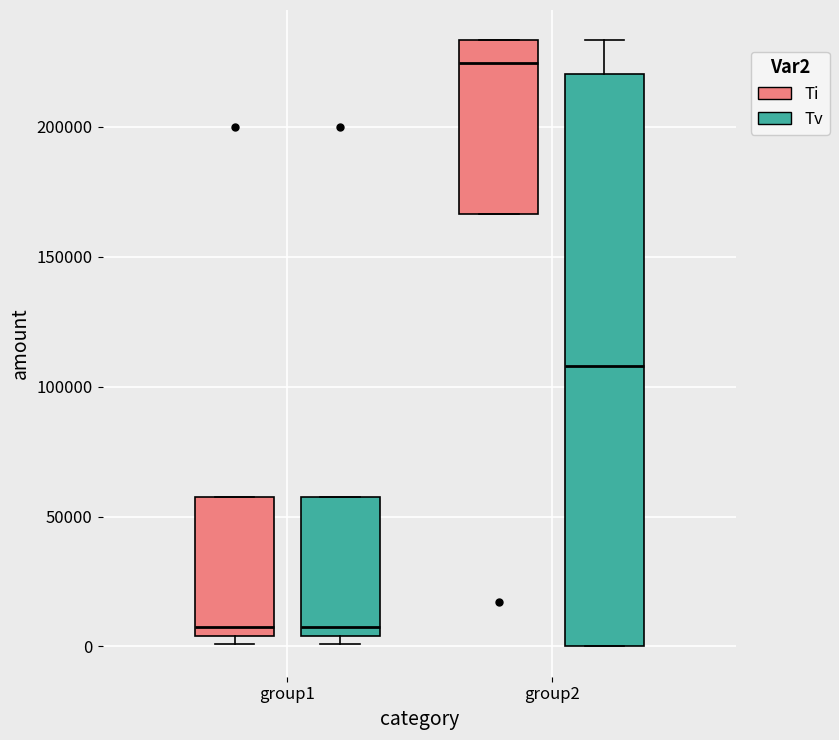

Reading left to right, read every box against the y-axis: the position of its median line, the range the box covers, and the ends of its whiskers. The values are not printed on the chart, so give them approximately, as read against the axis.

group1 (Ti): median 10000, box 5000 to 60000, whiskers 0 to 60000
group1 (Tv): median 10000, box 5000 to 60000, whiskers 0 to 60000
group2 (Ti): median 225000, box 165000 to 235000, whiskers 165000 to 235000
group2 (Tv): median 110000, box 0 to 220000, whiskers 0 to 235000